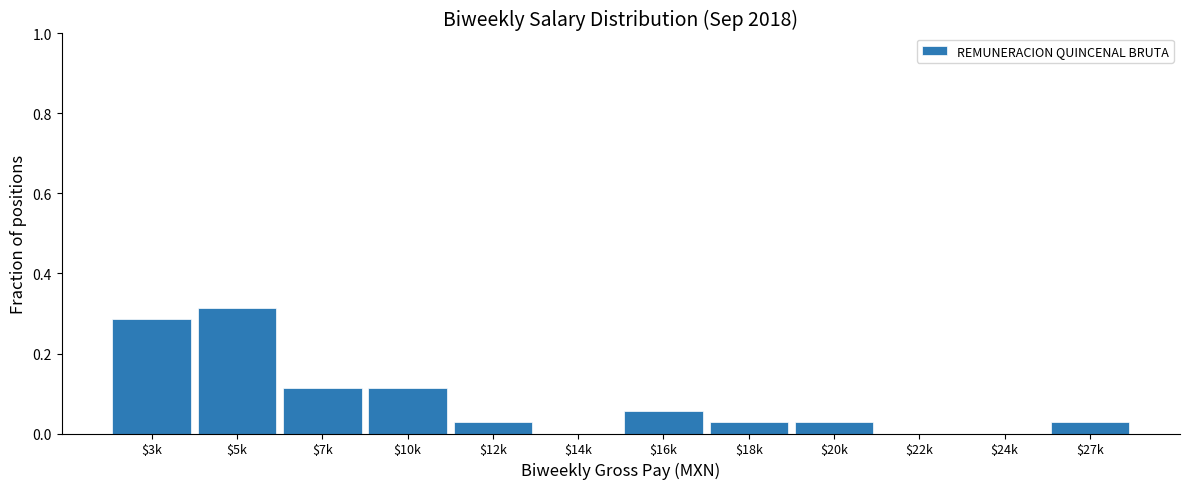

What is the sum of all values?

1.0